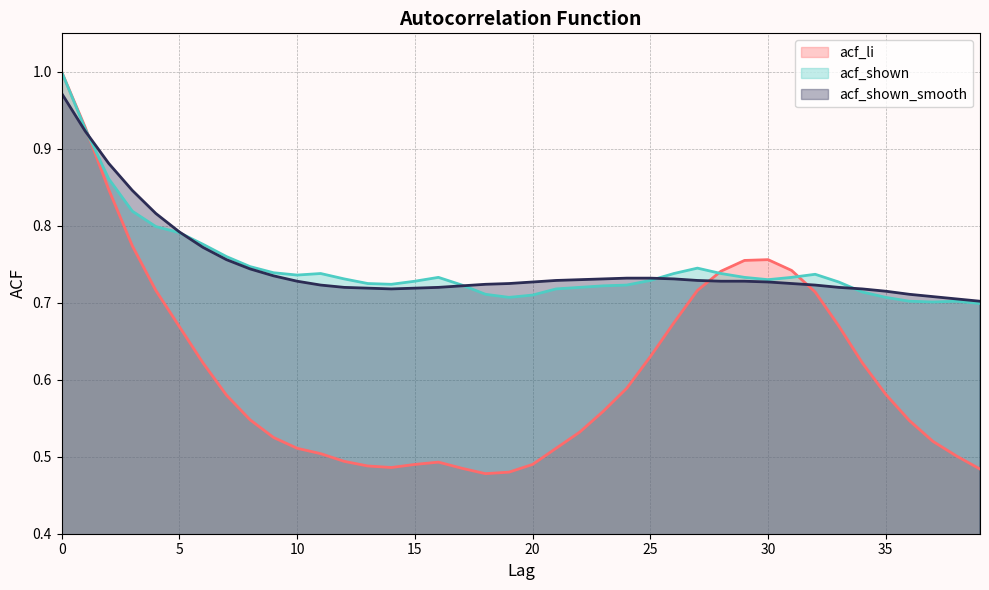

Count the acf_shown_smooth values in the range 0 to 1.

40